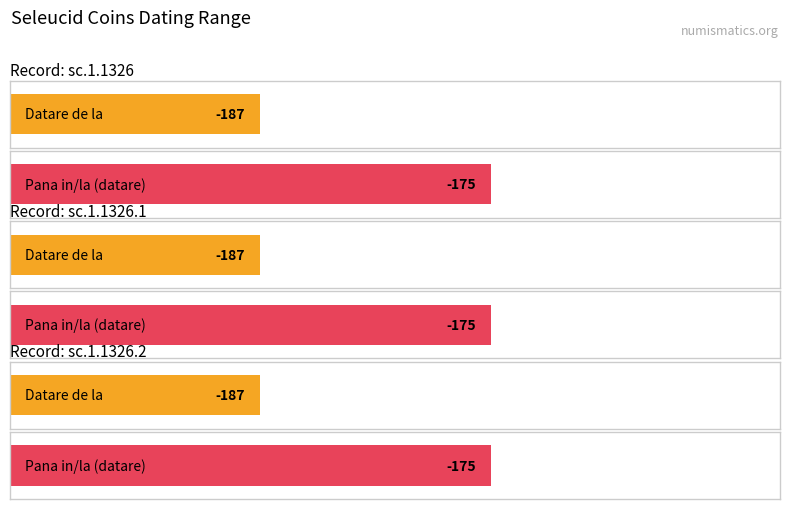

At which label does Datare de la reach its peak?

sc.1.1326